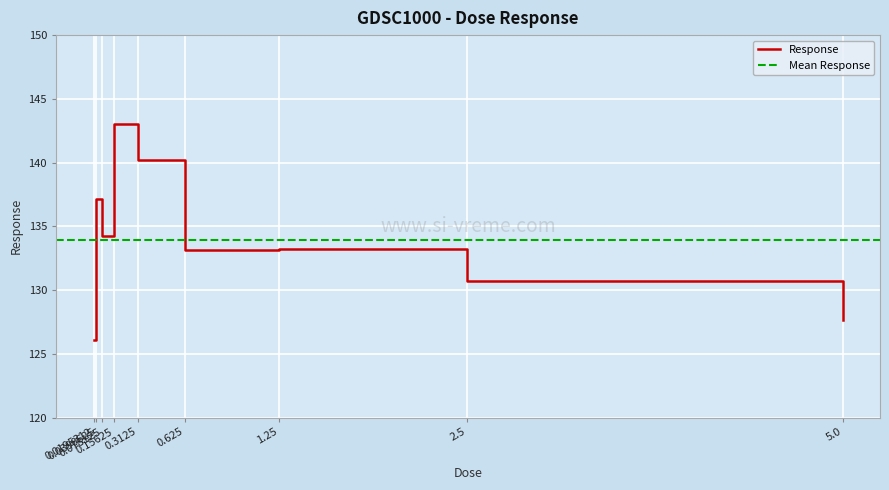

What is the label of the 4th point from the left?

0.15625